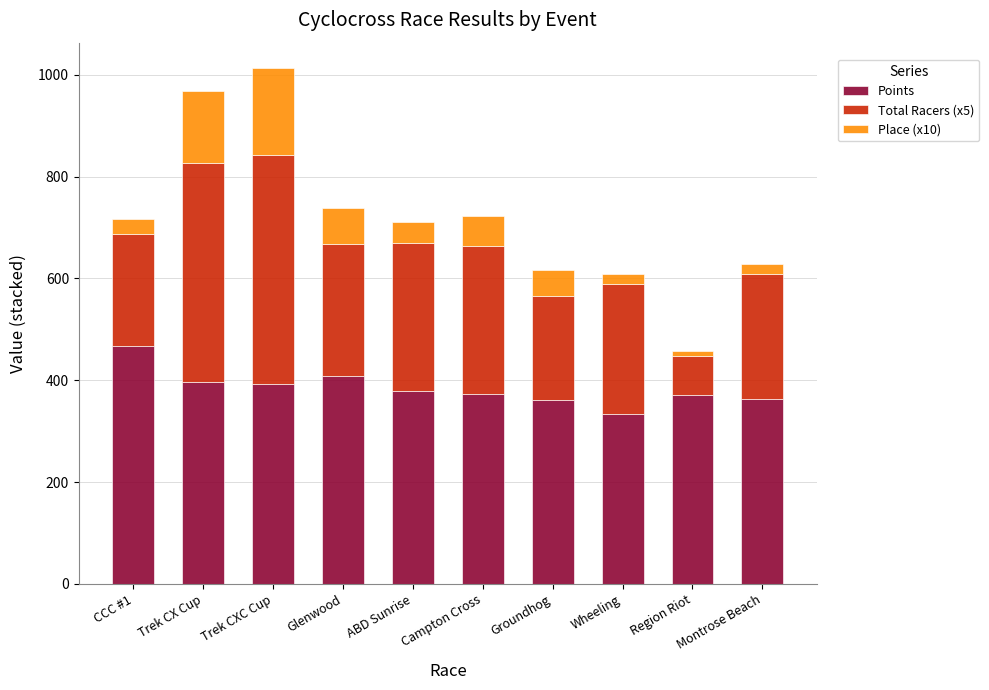

How many distinct data groups are displayed?

3